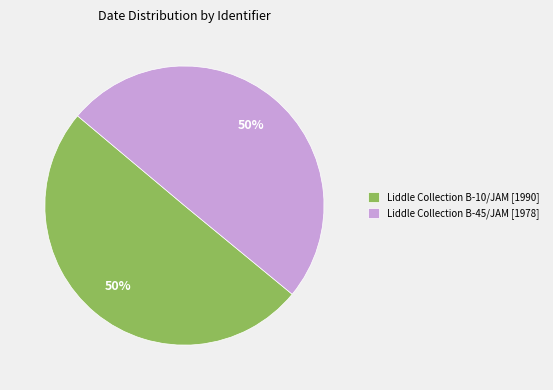

Count the number of slices in the pie.

2